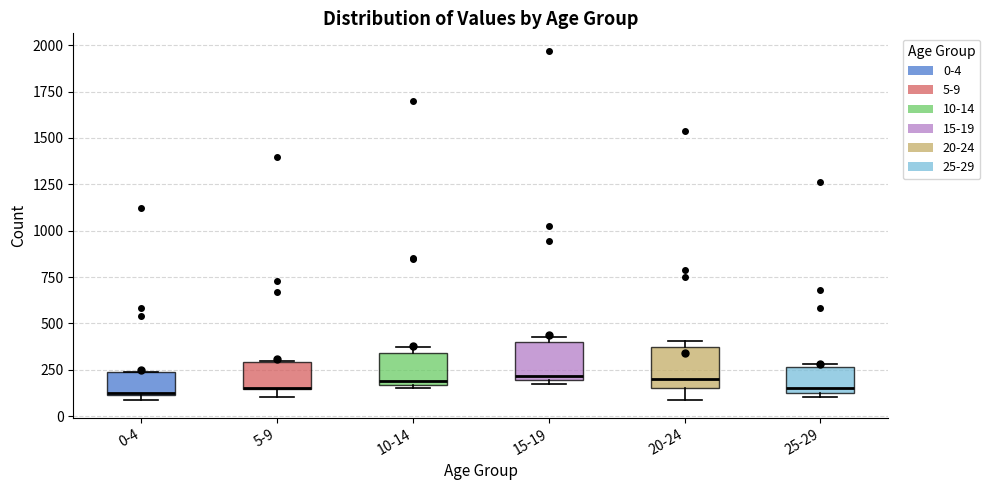

Where does the median line of the box for 0-4 sit on the y-axis? The values are not printed on the chart, so give them approximately, as read against the axis.

150